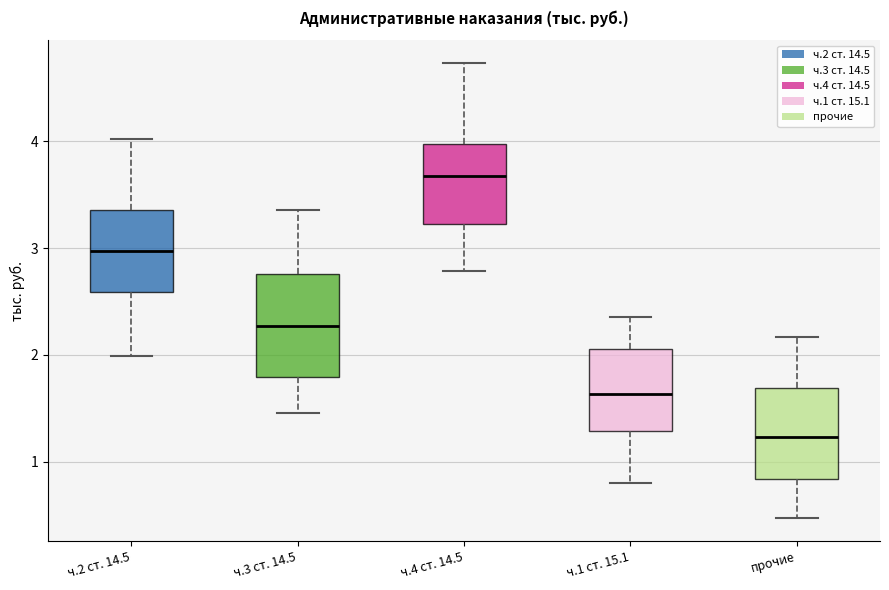

Which box is the tallest, from its lower edge to its upper edge?

ч.3 ст. 14.5